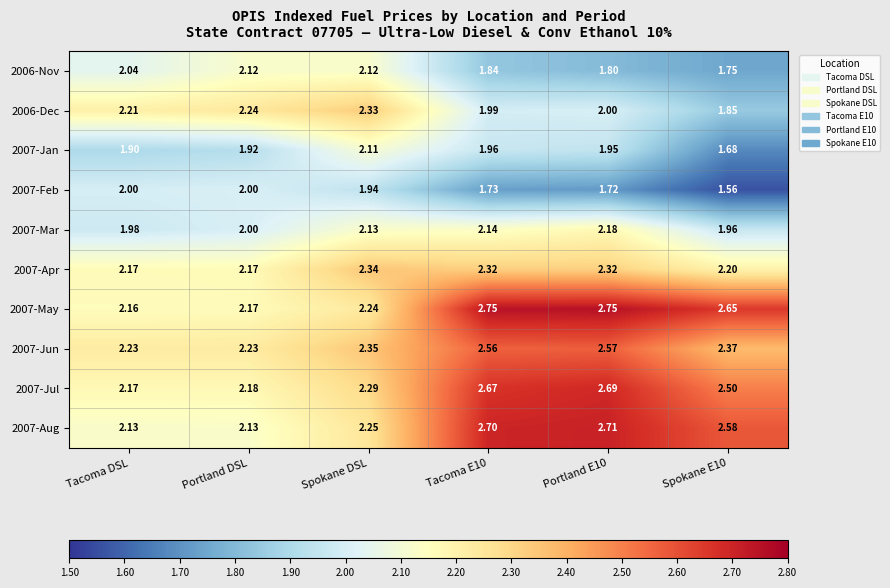

Is the value of 2007-Jan at Portland E10 greater than the value of 2006-Nov at Spokane DSL?

No